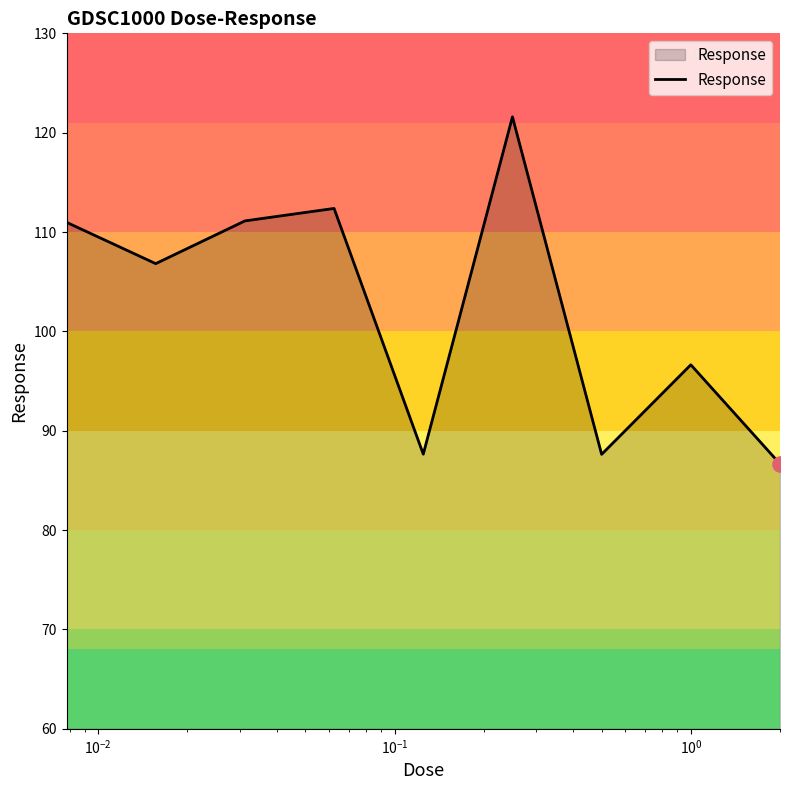

What is the difference between the maximum and minimum values?

34.9